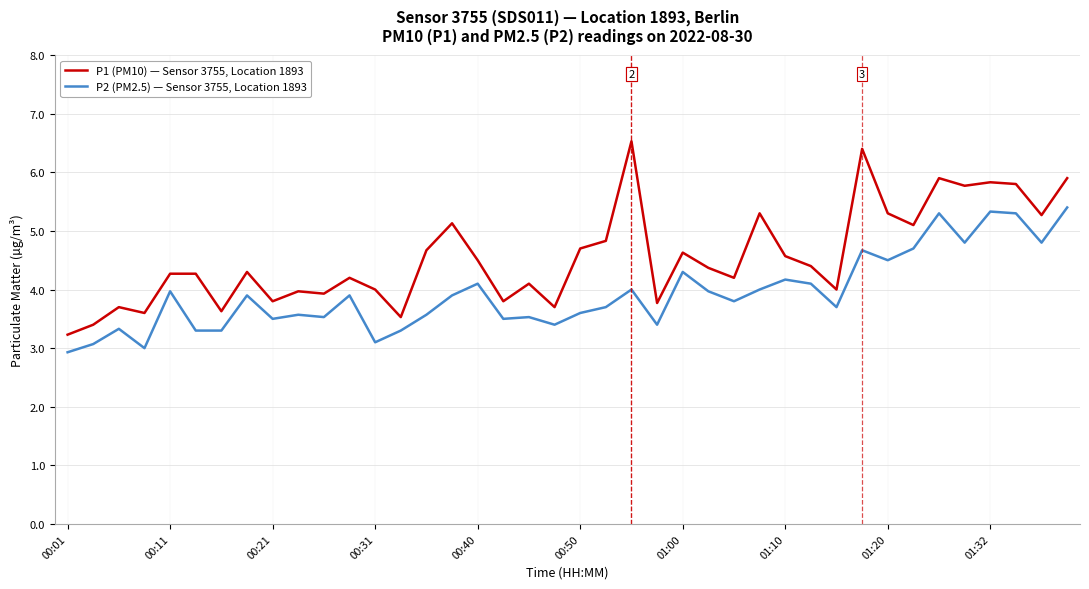

What is the greatest value displayed?

6.5